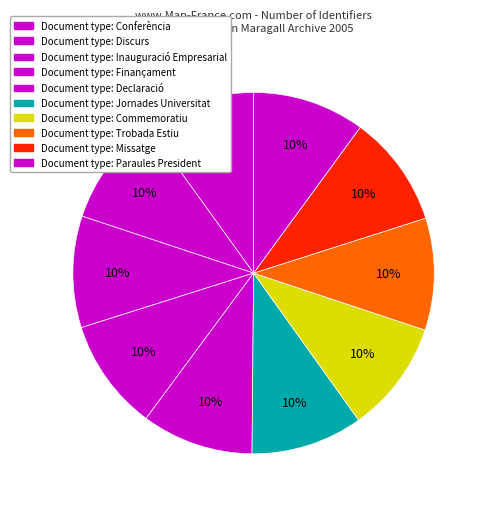

Count the number of slices in the pie.

10